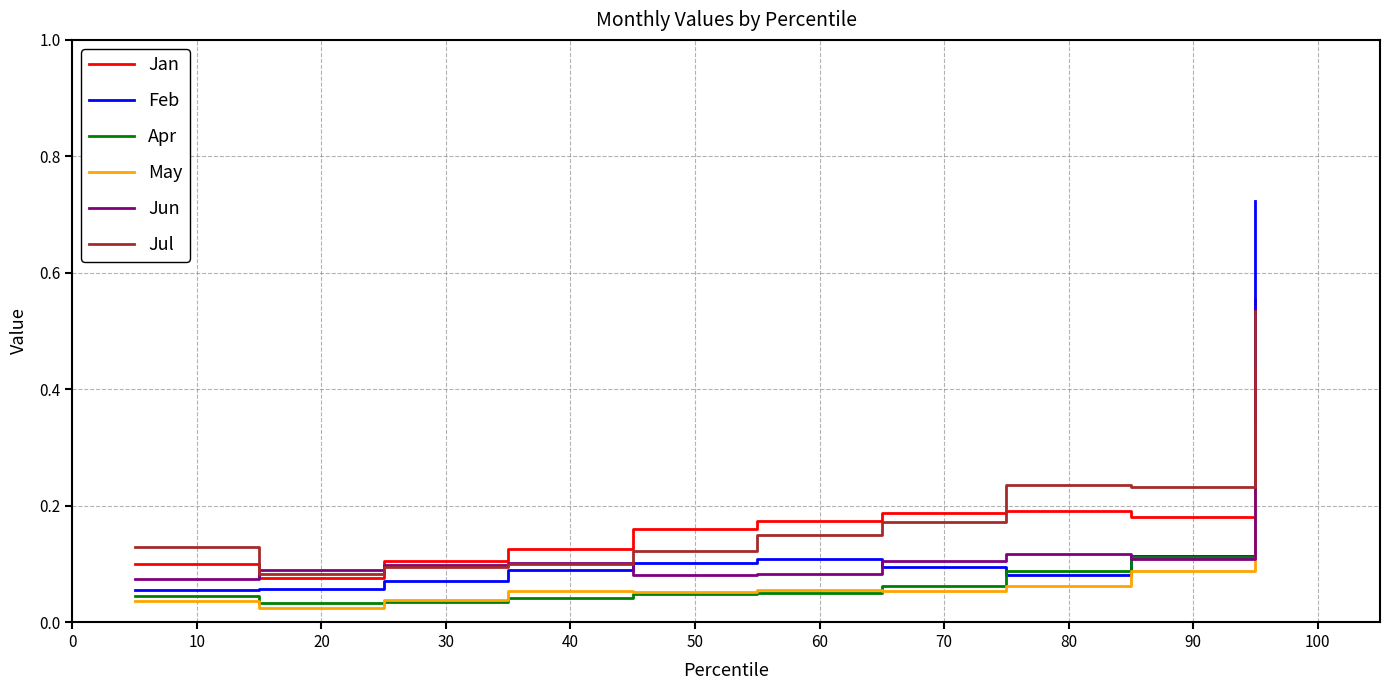

Which series has the largest range (max minus min)?

Feb